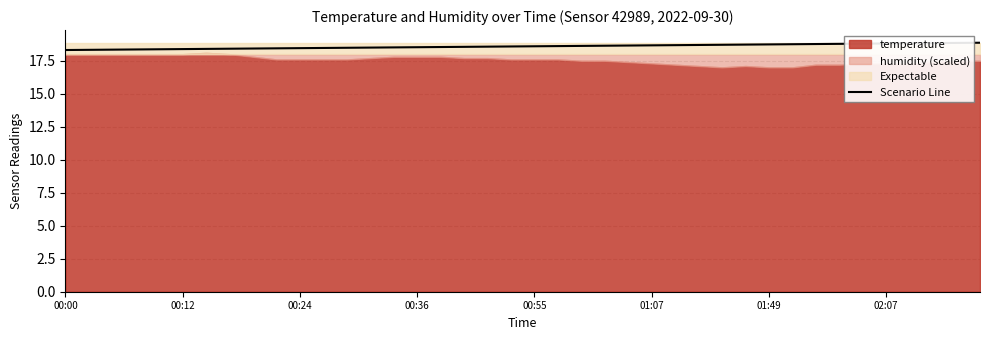

What is the minimum value for Scenario Line?

18.3